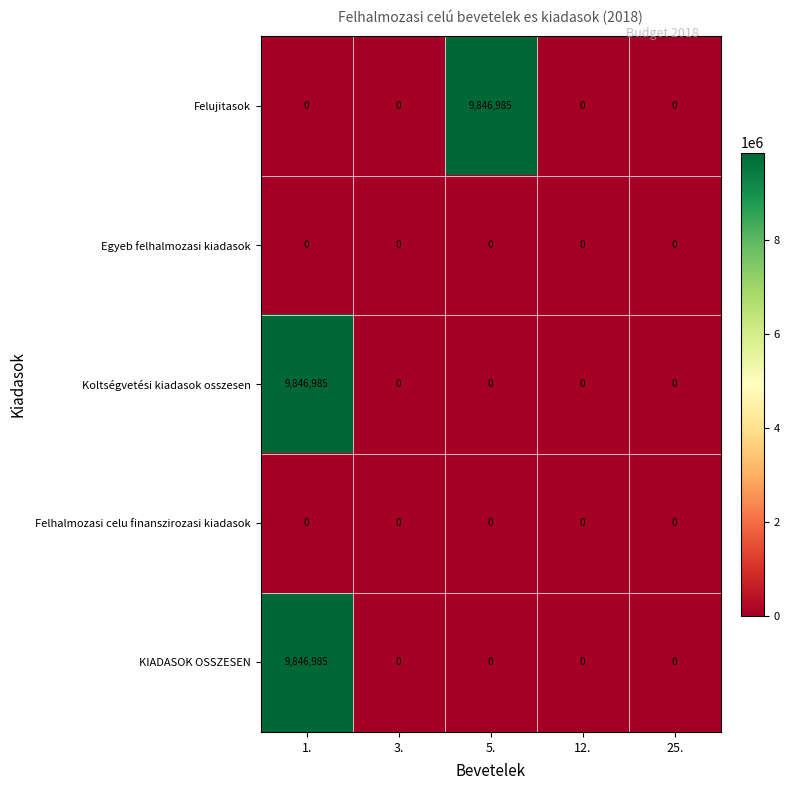

At which category is the sum across all series the highest?

1.